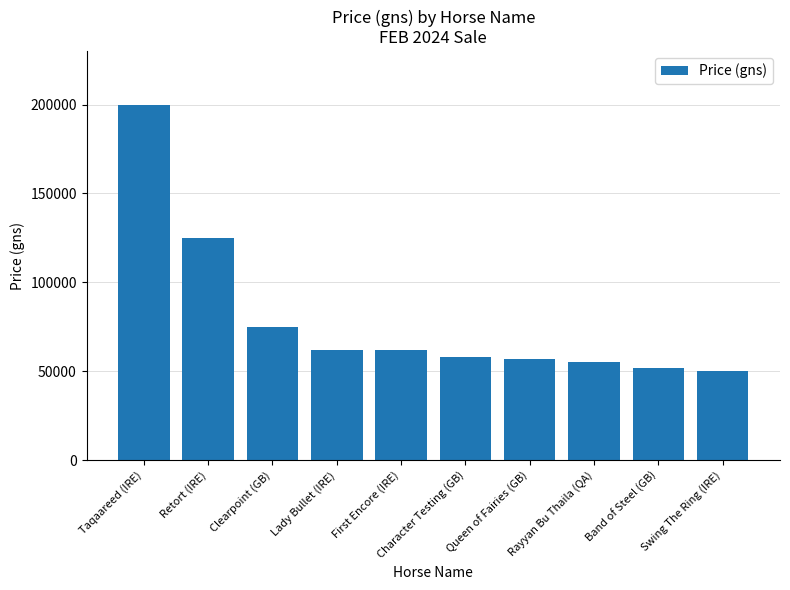

Reading left to right, transcribe all the data shown in this chart.

200000	125000	75000	62000	62000	58000	57000	55000	52000	50000